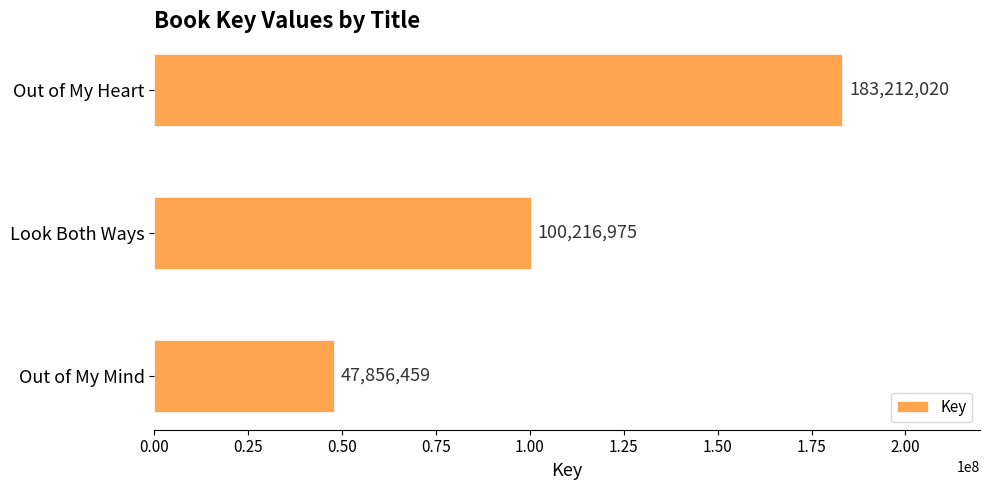

Reading top to bottom, transcribe all the data shown in this chart.

Out of My Heart=183212020	Look Both Ways=100216975	Out of My Mind=47856459